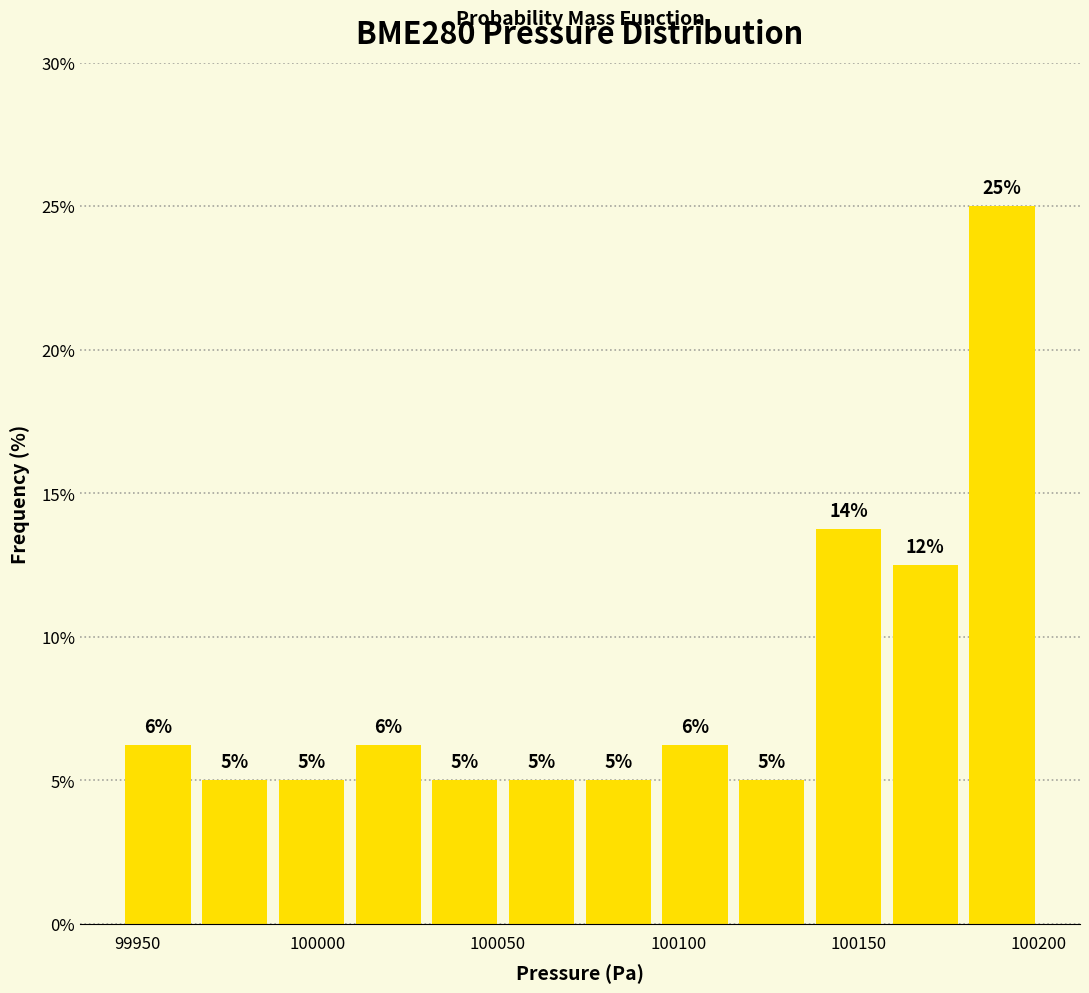

Which range on the x-axis has the tallest bar?

100180 to 100200